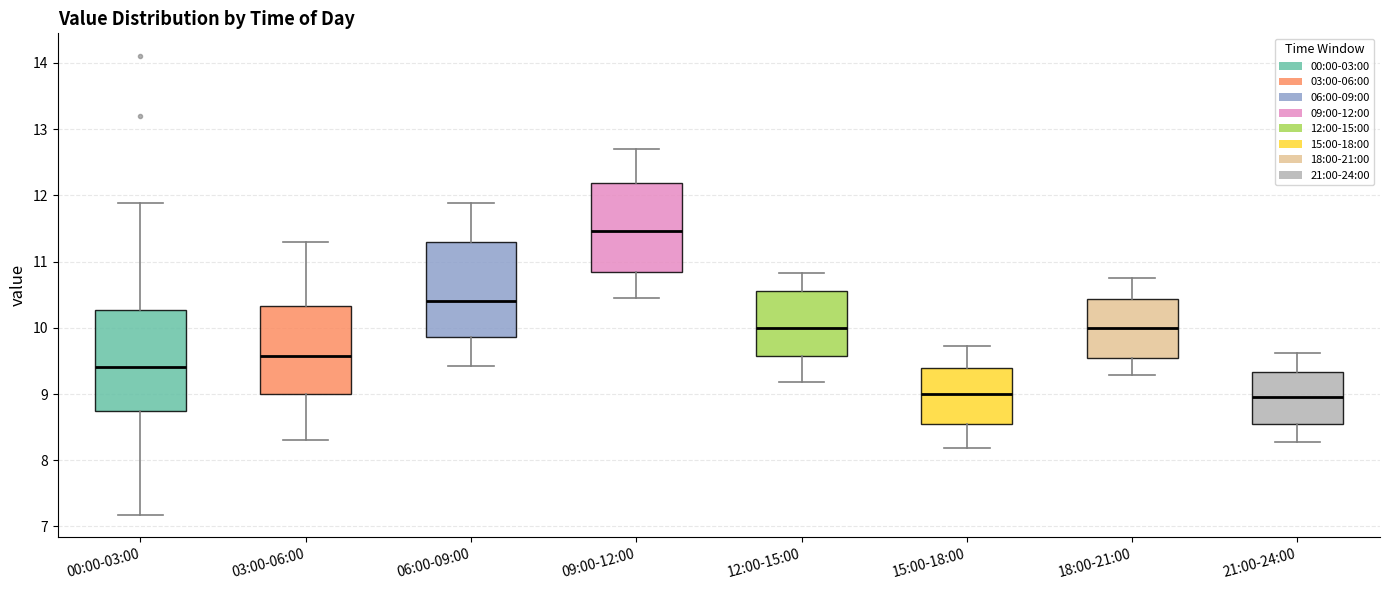

Which box's median line is the highest?

09:00-12:00